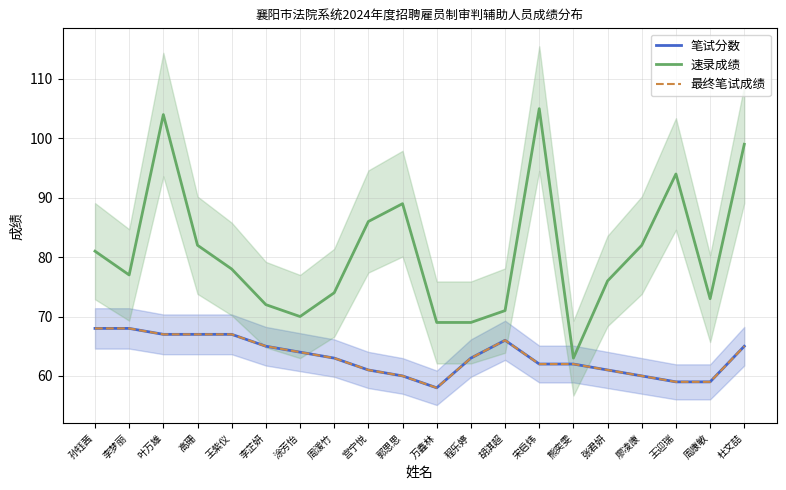

How many values in the 笔试分数 series exceed 63?

9